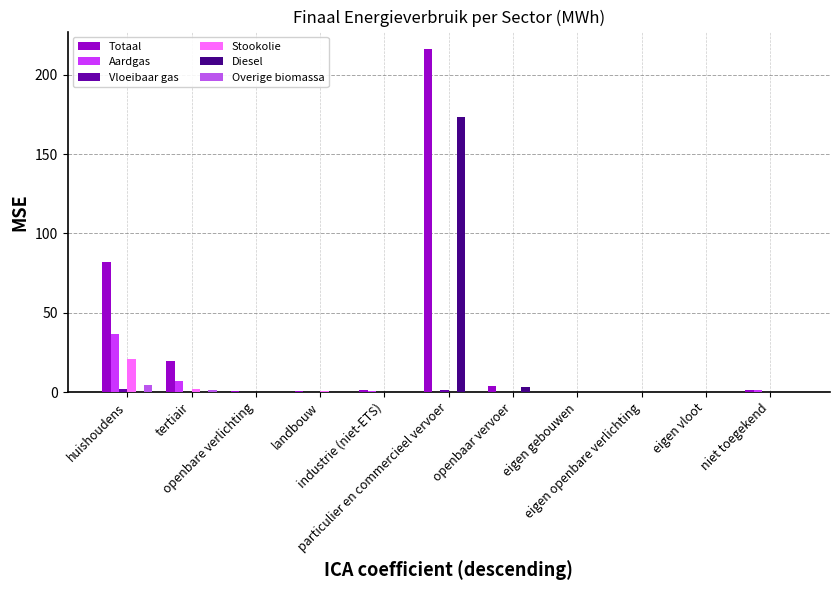

Which series has the widest spread of values?

Totaal